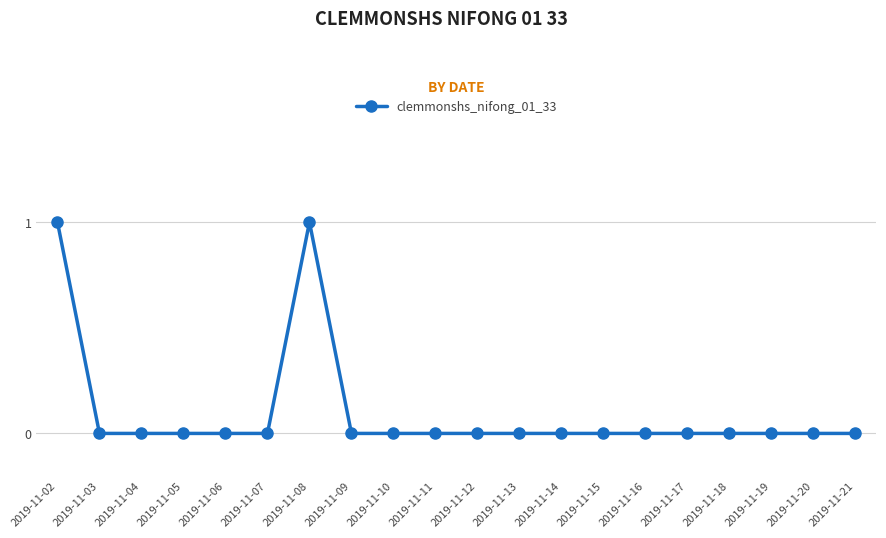

Is it true that the value at 2019-11-15 is 0?

True